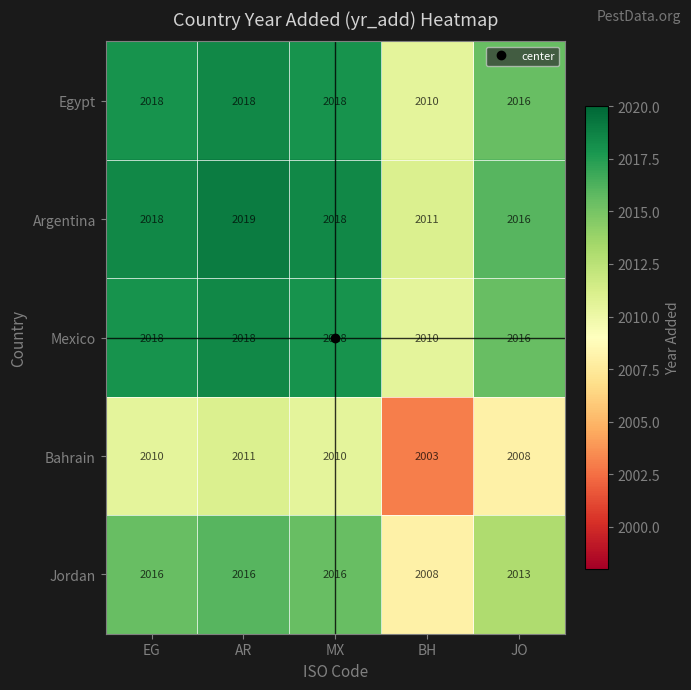

What is the approximate value of Jordan at BH?

2008